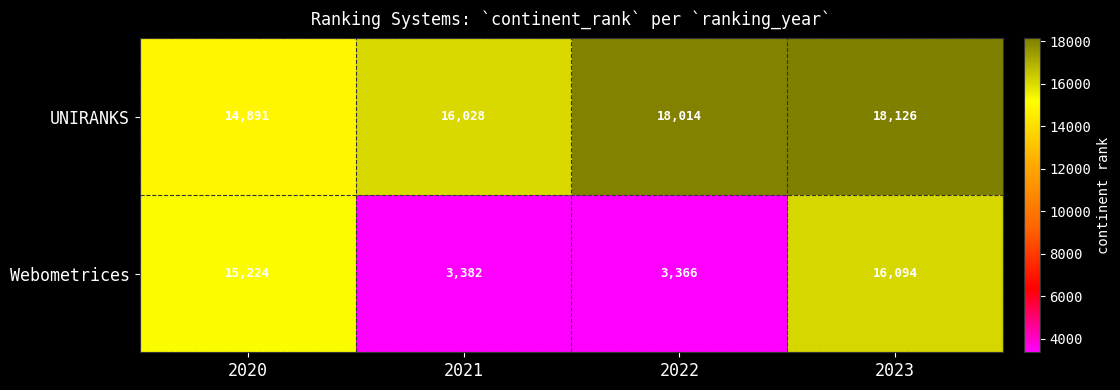

Where is UNIRANKS nearest to the value 16508?

2021